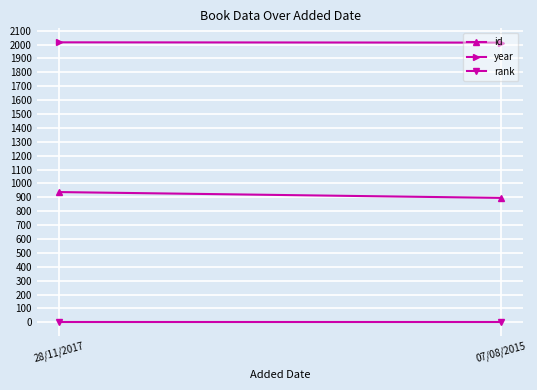

Which series has the widest spread of values?

id